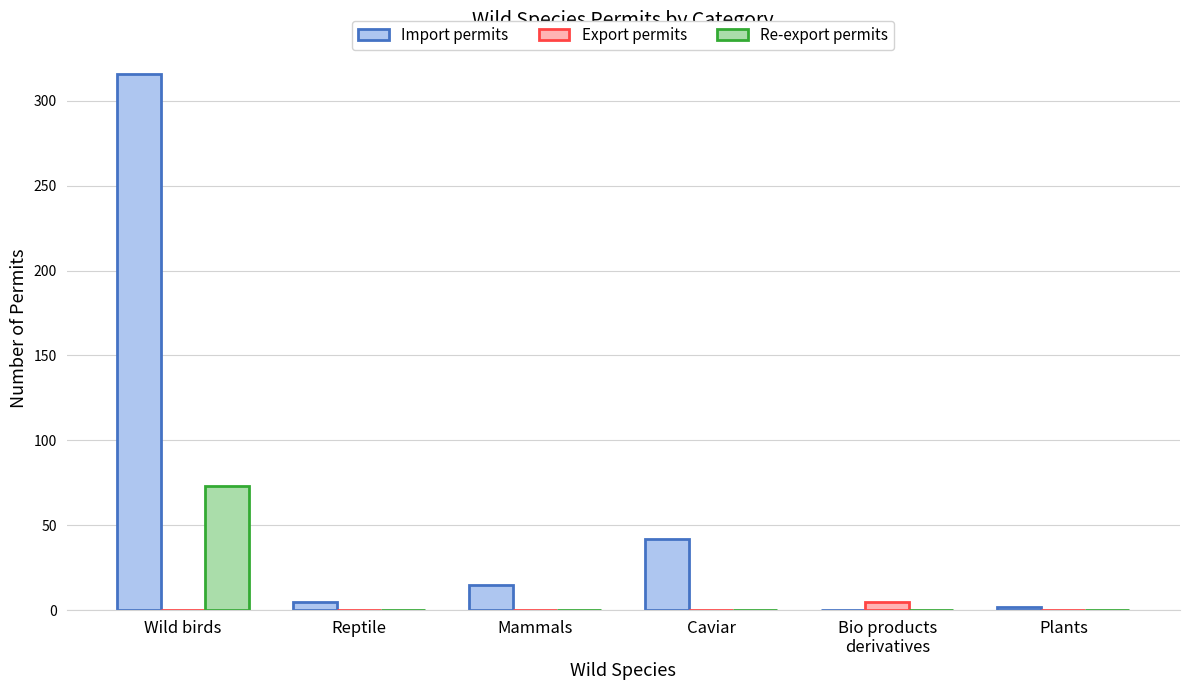

At which label is Import permits closest to 158?

Caviar